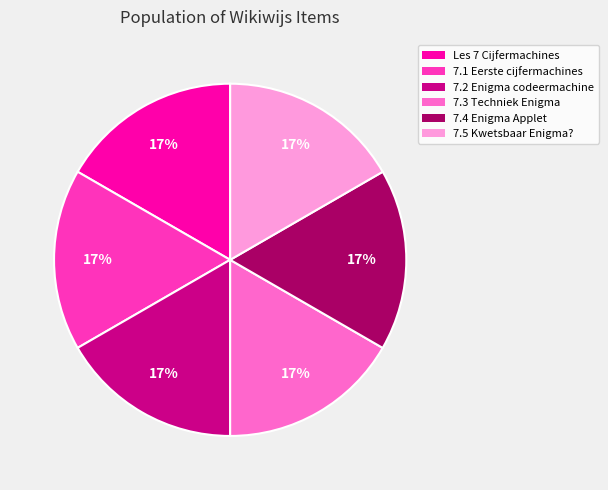

To the nearest percent, what is the average slice percentage?

17%